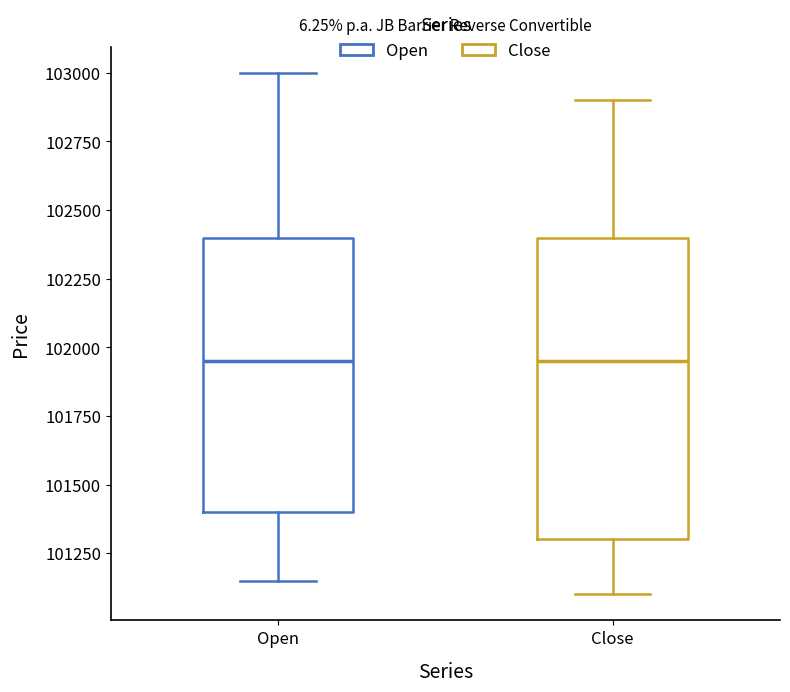

Where does the upper whisker of the box for Open end on the y-axis? The values are not printed on the chart, so give them approximately, as read against the axis.

103000